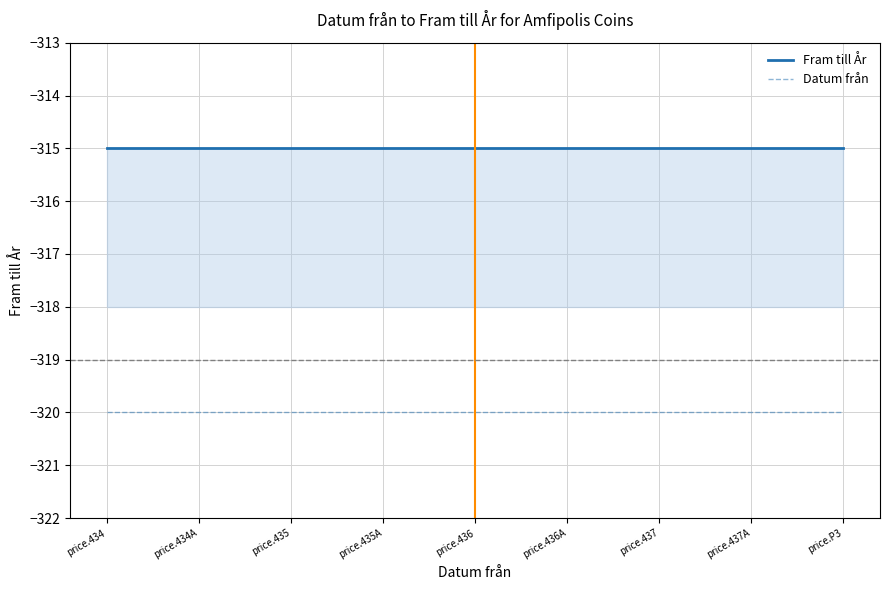

The Fram till År series shows -506 at price.P3. True or false?

False